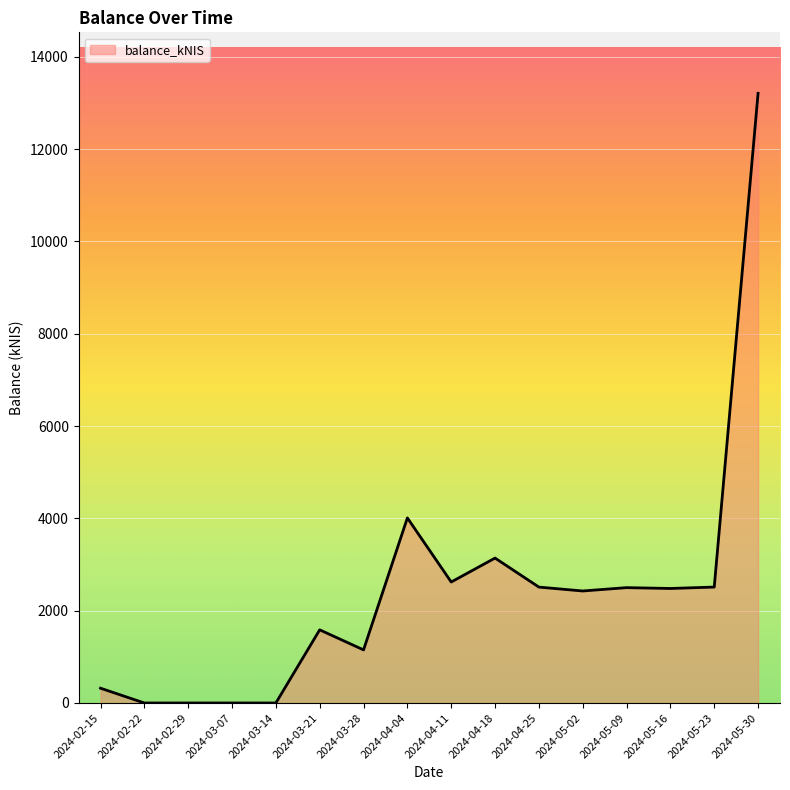

What is the change in value from 2024-04-04 to 2024-05-09?

-1510.5